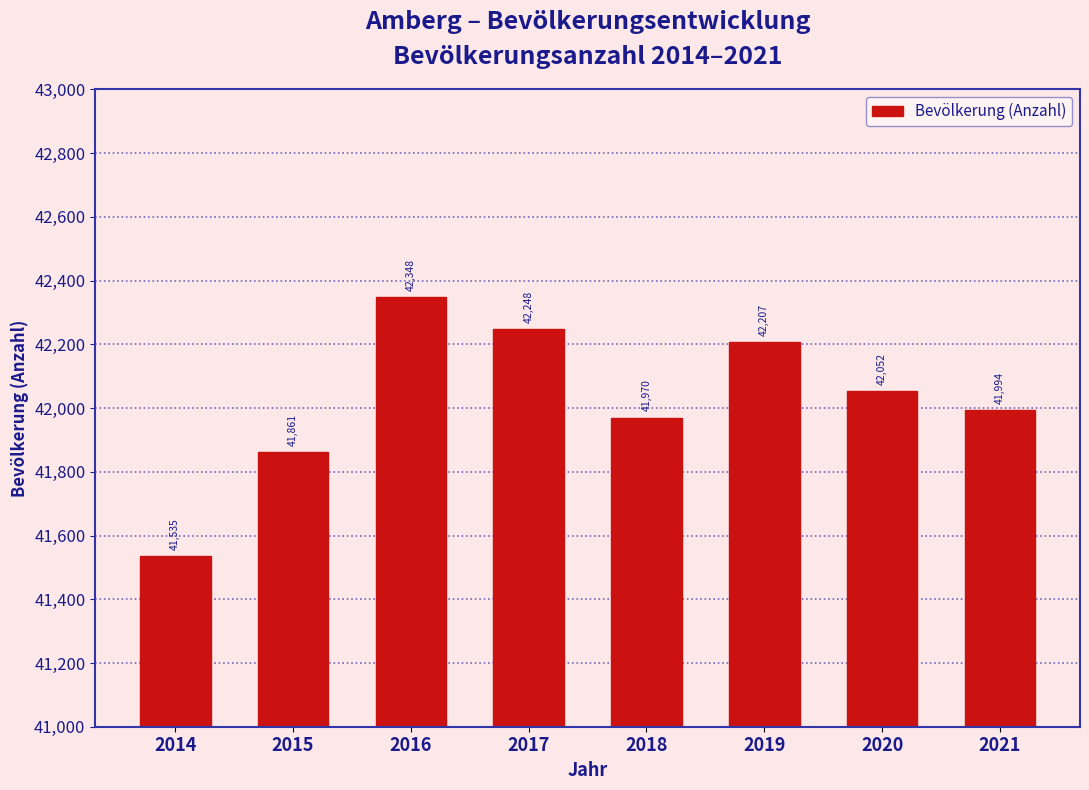

Reading left to right, extract all data points from this chart.

2014=41535	2015=41861	2016=42348	2017=42248	2018=41970	2019=42207	2020=42052	2021=41994